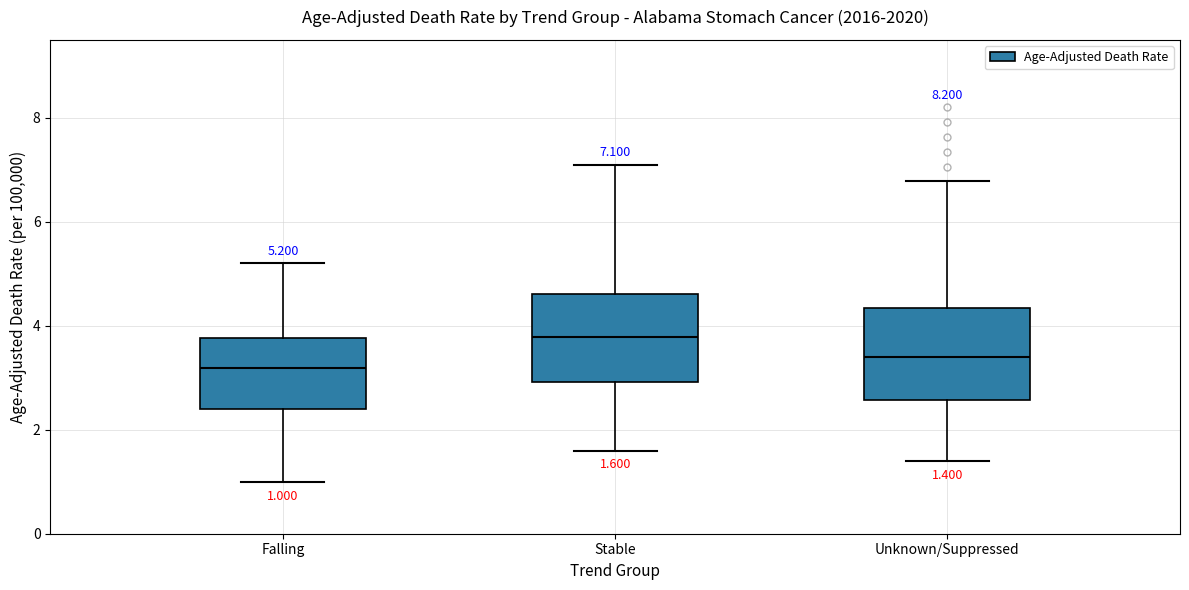

Which box has the highest median line?

Stable